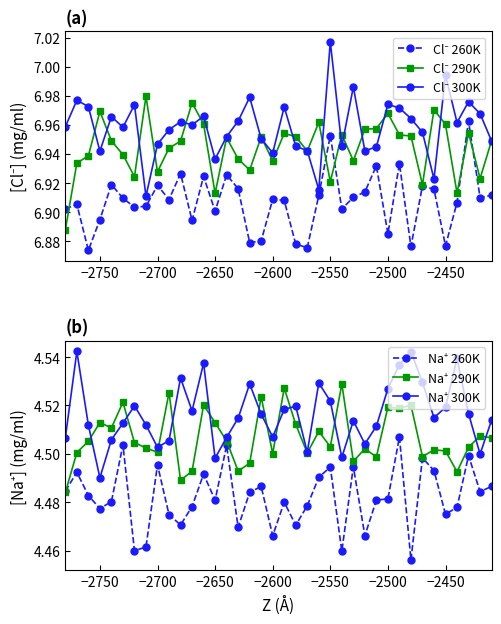

What is the value of the Cl⁻ 290K point at the 22nd from the left?

6.9